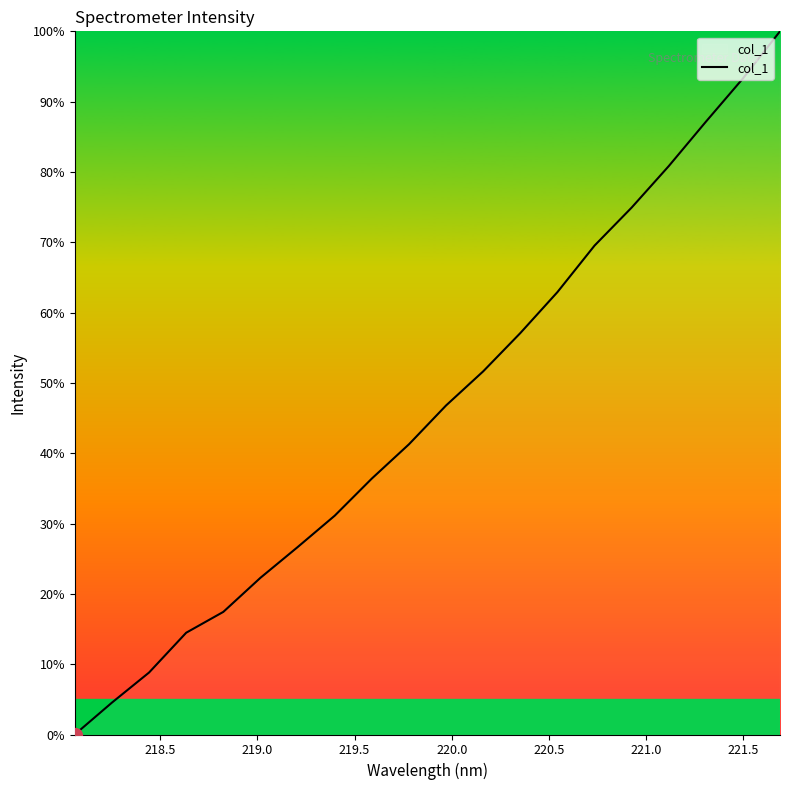

Reading left to right, what are all the values shown in this chart?

0.0	4.5	8.8	14.5	17.4	22.3	26.6	31.1	36.4	41.3	46.8	51.6	57.1	62.9	69.5	74.9	80.8	87.1	93.3	100.0